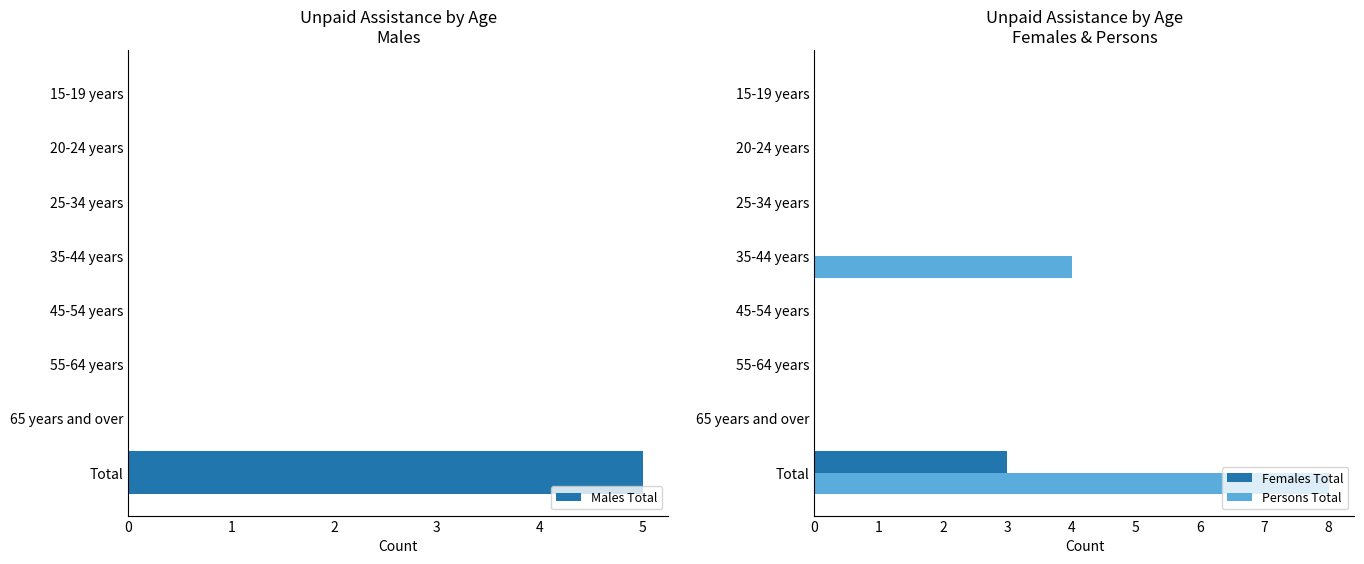

What is the difference between the maximum and second lowest values in the Males Total series?

5